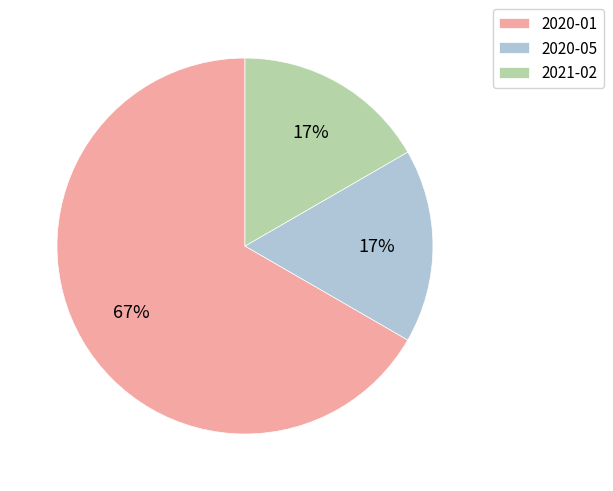

Between 2020-01 and 2021-02, which is larger?

2020-01